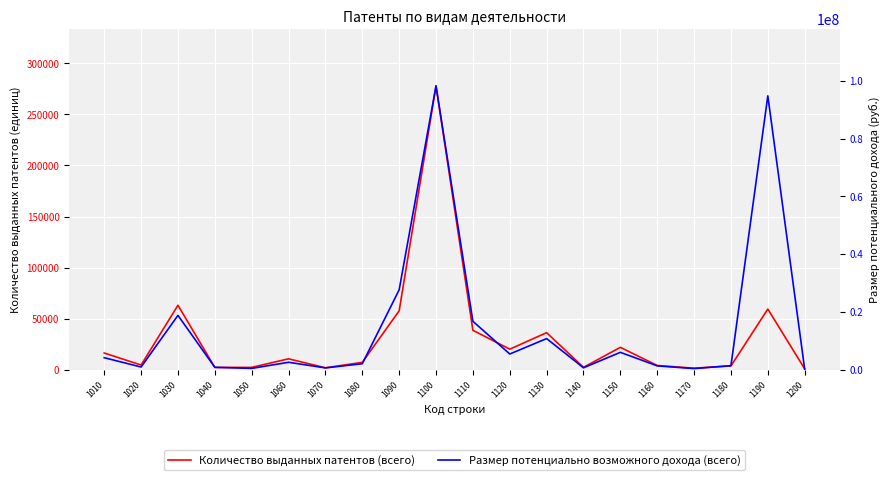

What is the value of the Количество выданных патентов (всего) point at the 7th from the left?

1863